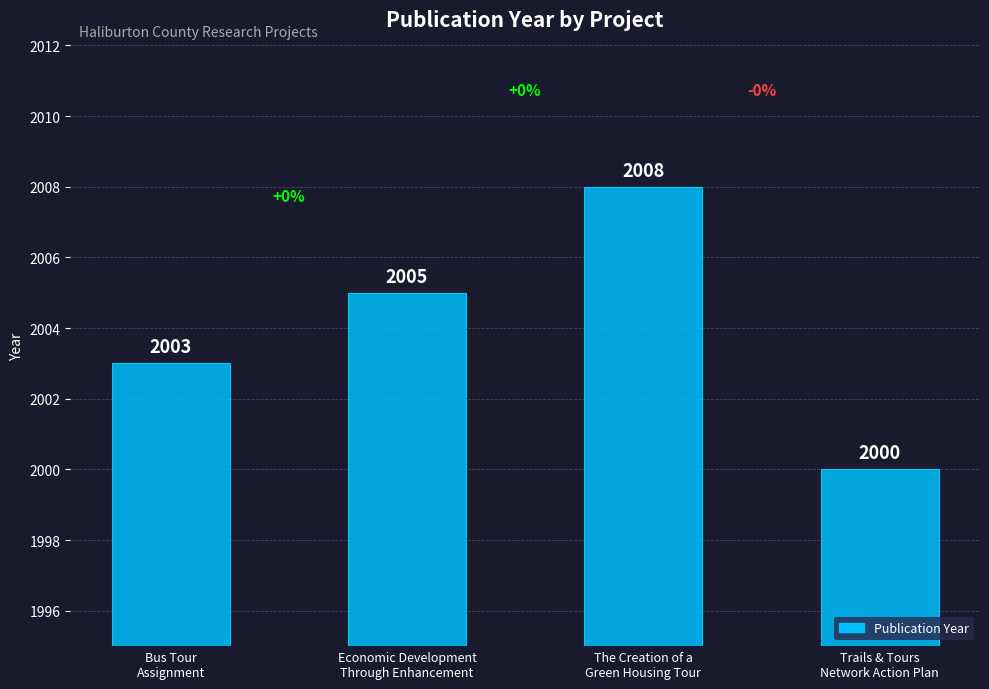

List the labels in order of value, smallest first.

Trails & Tours
Network Action Plan, Bus Tour
Assignment, Economic Development
Through Enhancement, The Creation of a
Green Housing Tour